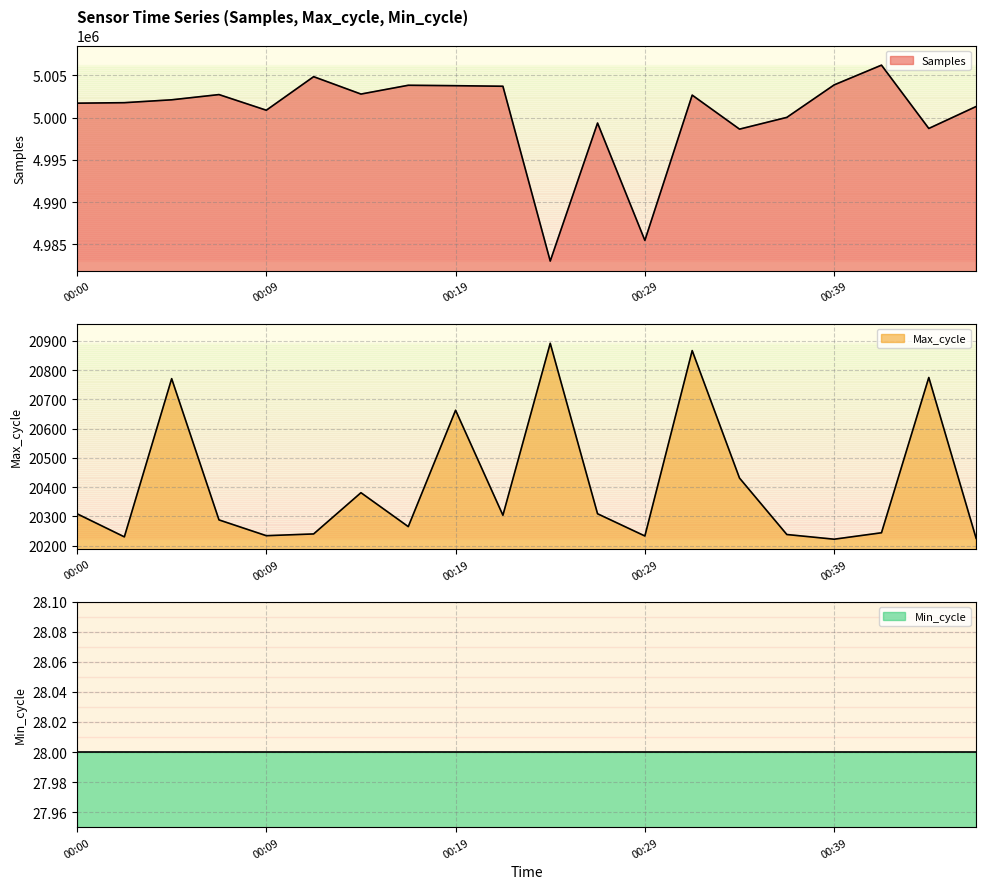

List the labels in order of Max_cycle value, smallest first.

00:39, 00:46, 00:02, 00:29, 00:09, 00:37, 00:12, 00:42, 00:17, 00:07, 00:22, 00:00, 00:27, 00:14, 00:34, 00:19, 00:05, 00:44, 00:32, 00:24